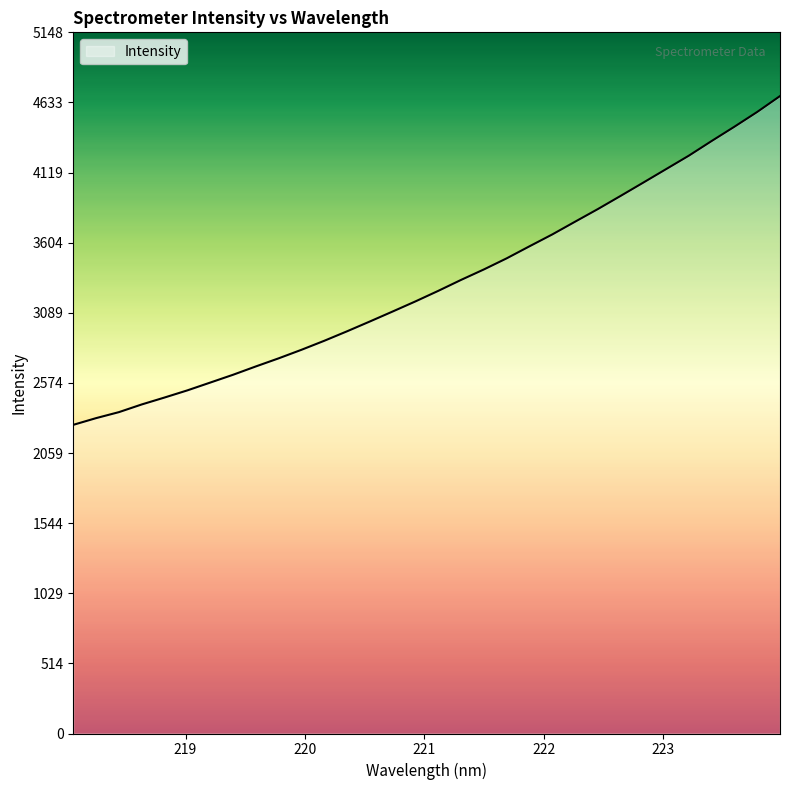

What is the maximum value shown in the chart?

4680.7